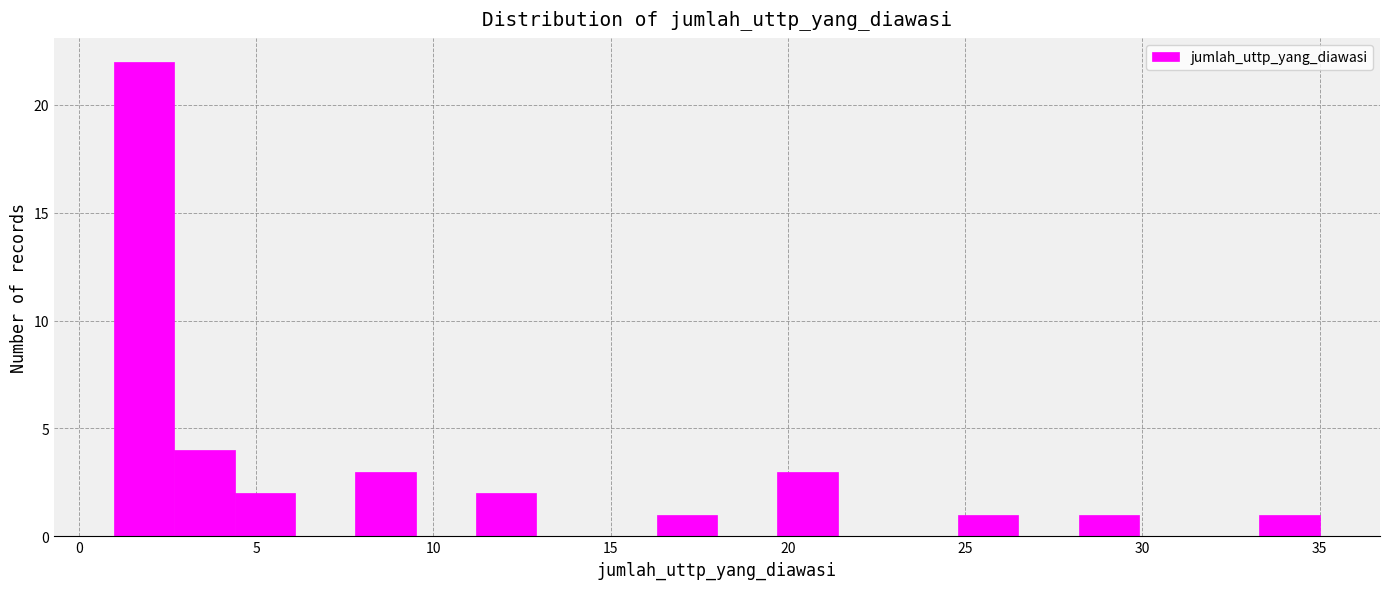

Read against the x-axis, roughly where is the centre of the tallest bar?

2.0